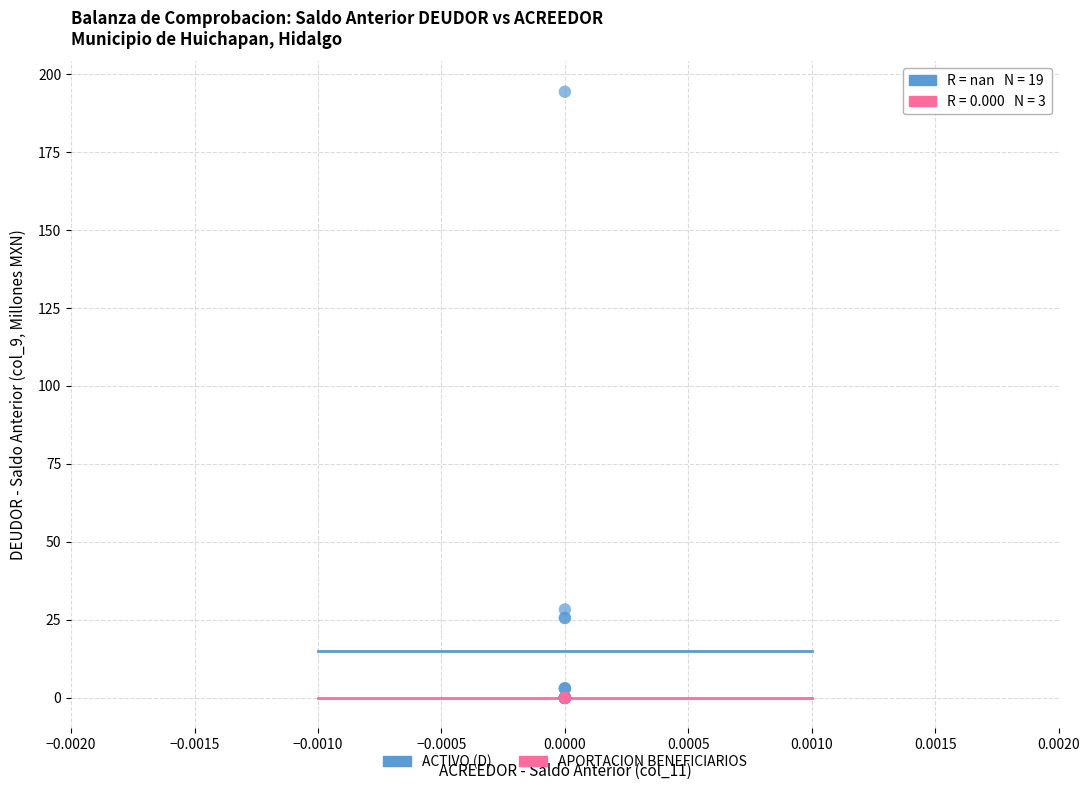

Which series contains the highest Y value?

ACTIVO (D)